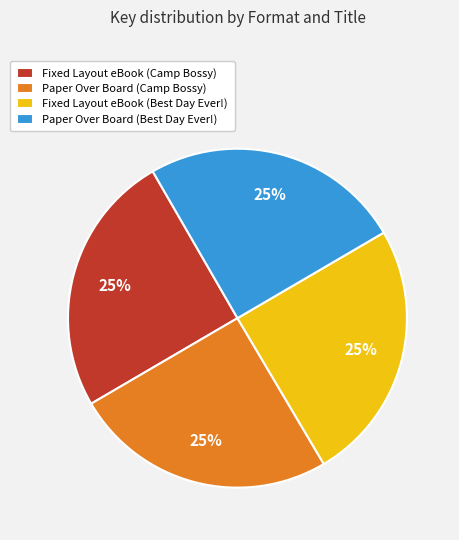

How many segments does this pie chart have?

4